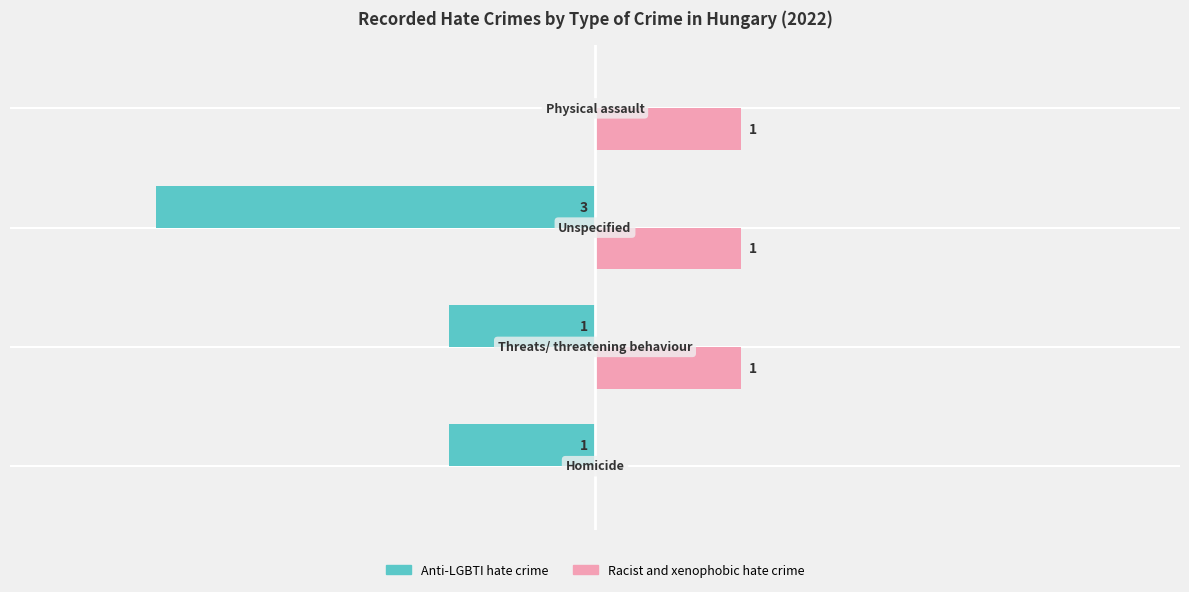

What are all the series names shown in the legend?

Anti-LGBTI hate crime, Racist and xenophobic hate crime